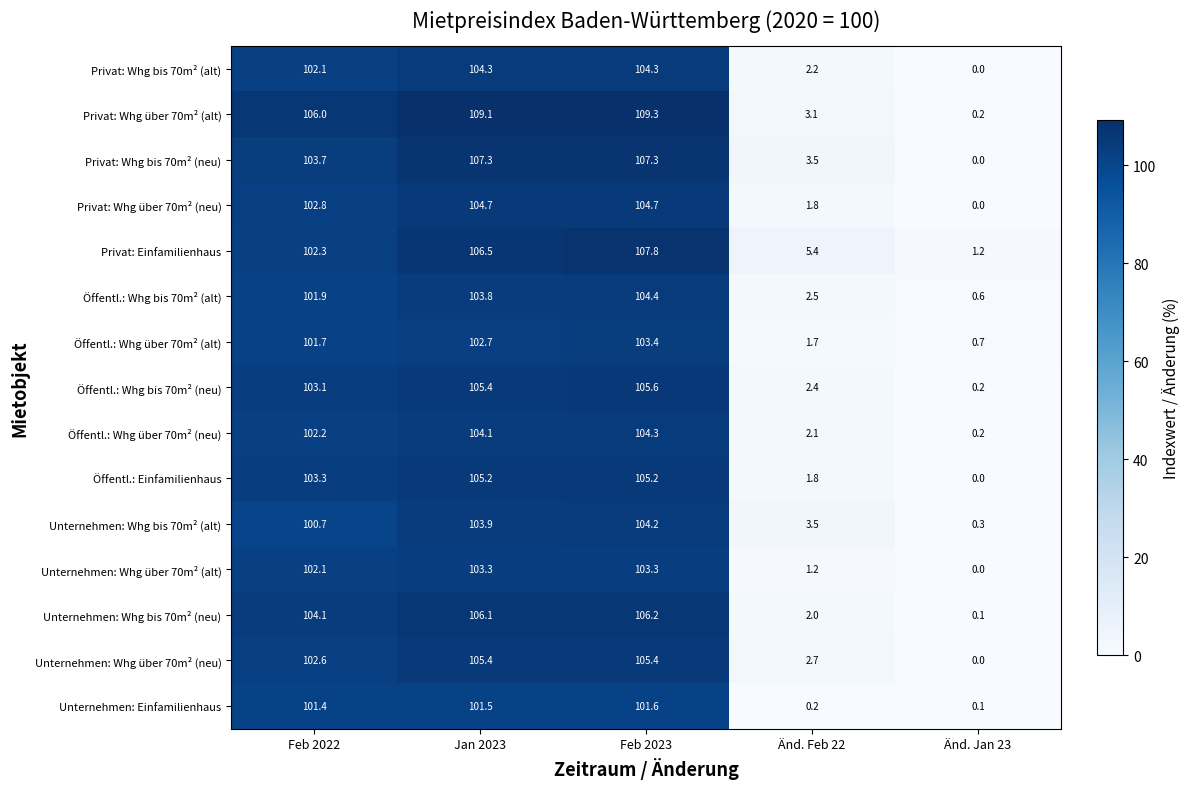

Rank the categories by Unternehmen: Whg bis 70m² (neu) value from highest to lowest.

Feb 2023, Jan 2023, Feb 2022, Änd. Feb 22, Änd. Jan 23